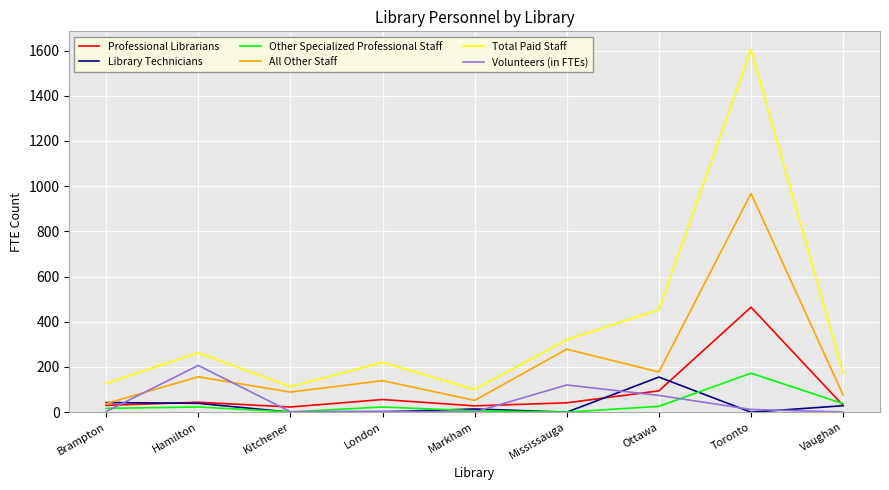

Is it true that All Other Staff equals 156.5 at Hamilton?

True